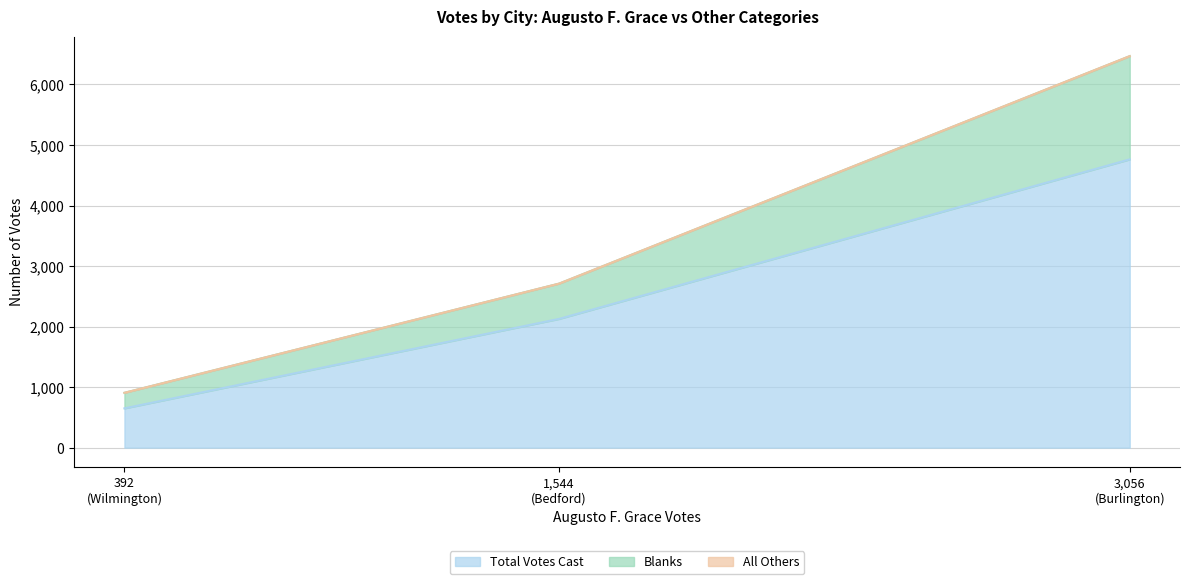

Which series has the largest total across all categories?

Total Votes Cast